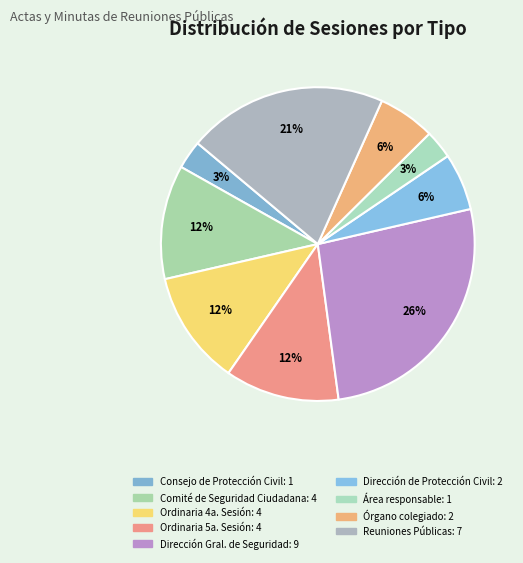

Does any single category account for the majority?

No